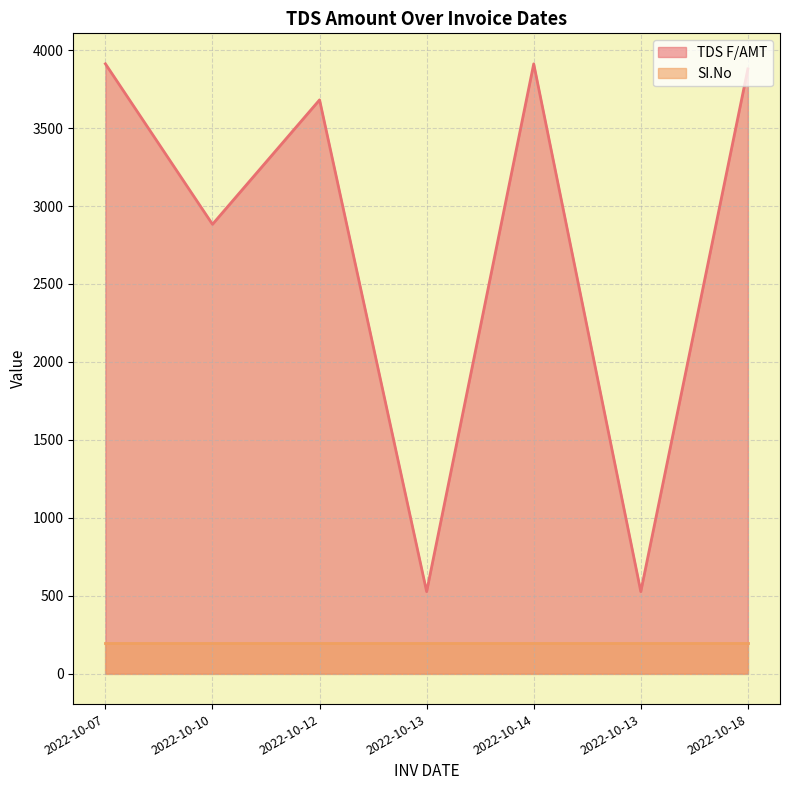

Where is the data nearest to the value 2219?

2022-10-10